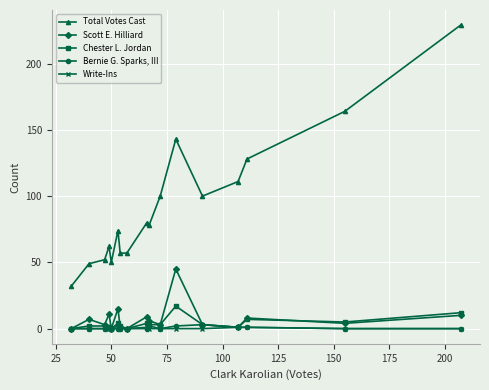

True or false: Write-Ins and Total Votes Cast cross at least once.

False